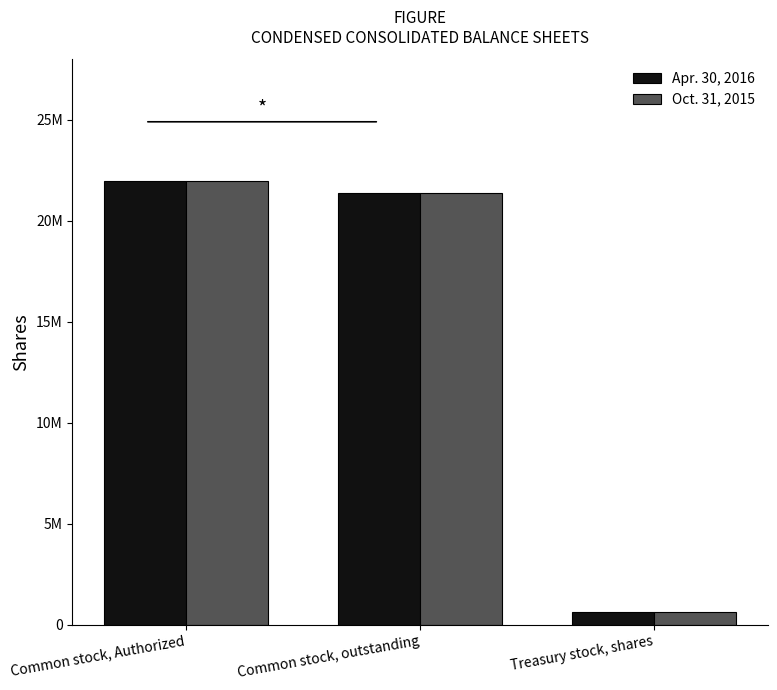

What are all the series names shown in the legend?

Apr. 30, 2016, Oct. 31, 2015